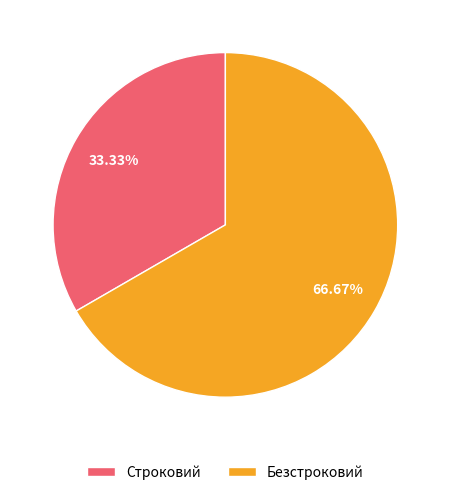

How many segments does this pie chart have?

2